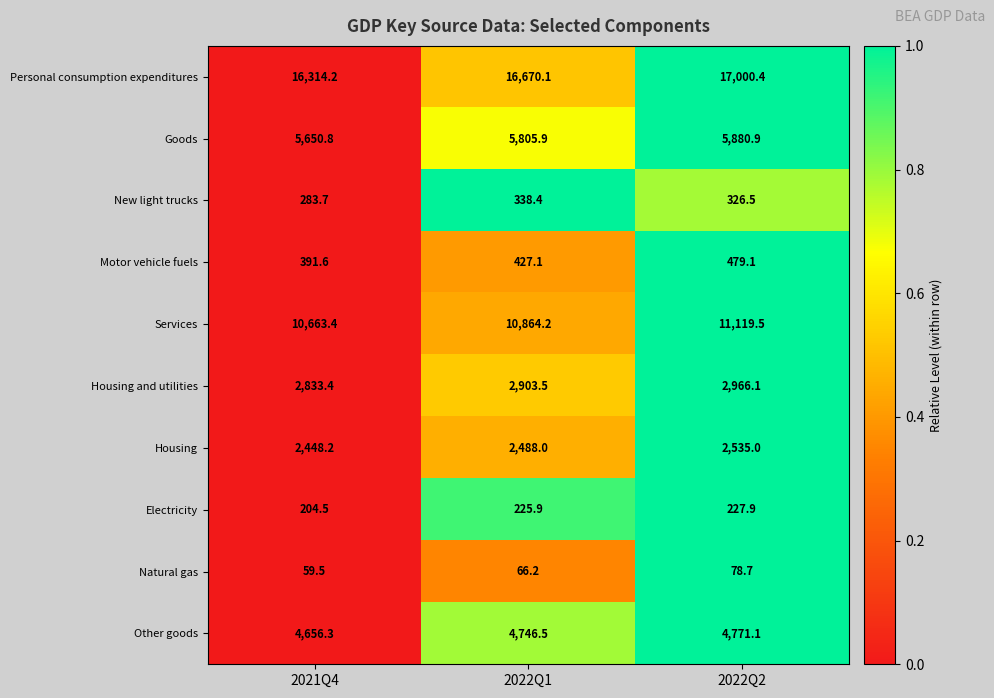

True or false: Personal consumption expenditures has a value of 10821.3 at 2022Q2.

False